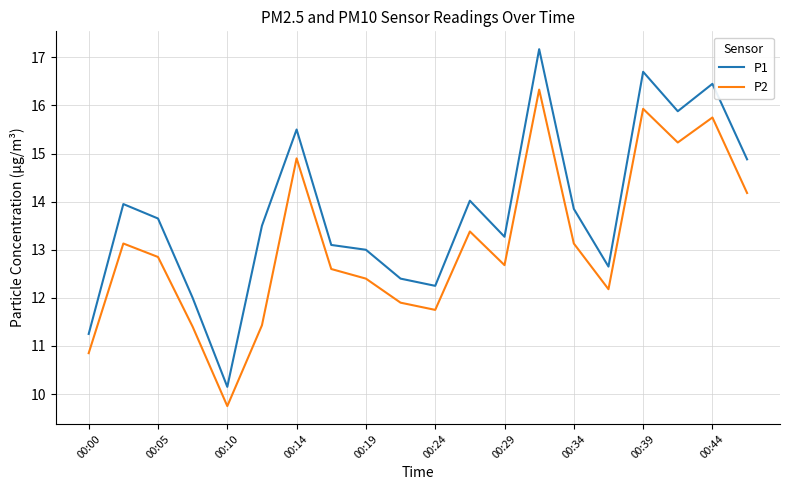

Which series has the largest range (max minus min)?

P1